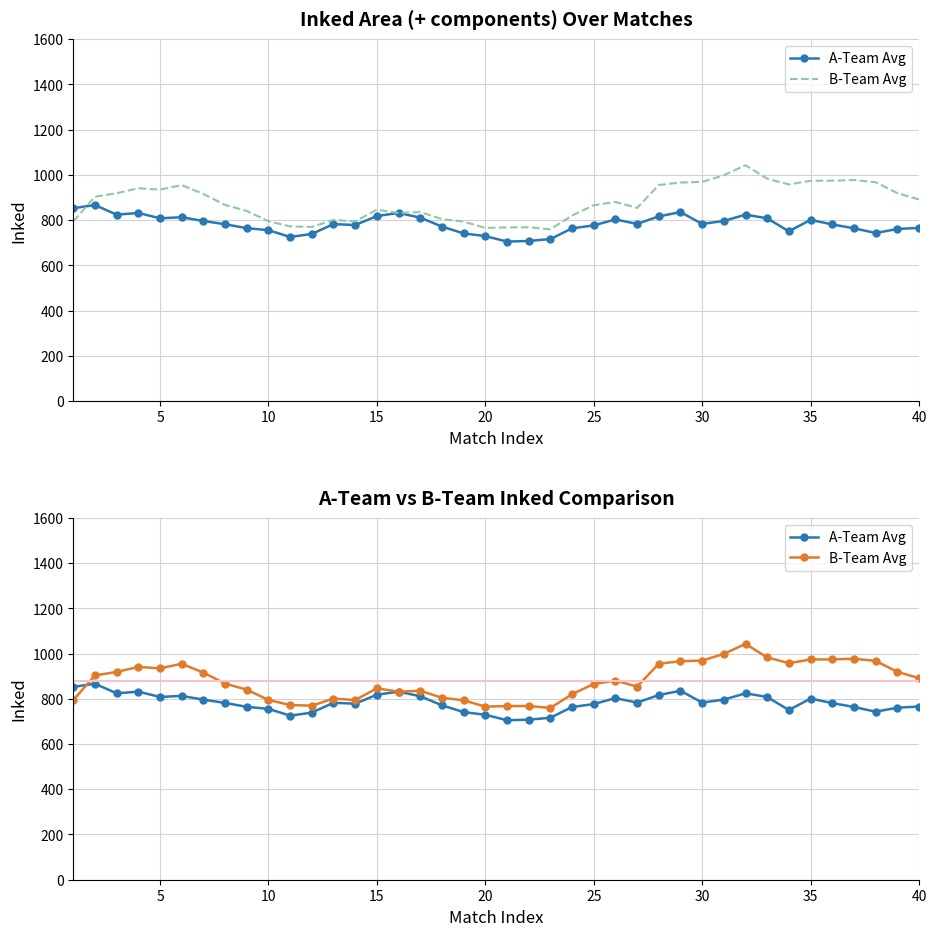

Is the value of B-Team Avg at 15 greater than the value of A-Team Avg at 37?

Yes